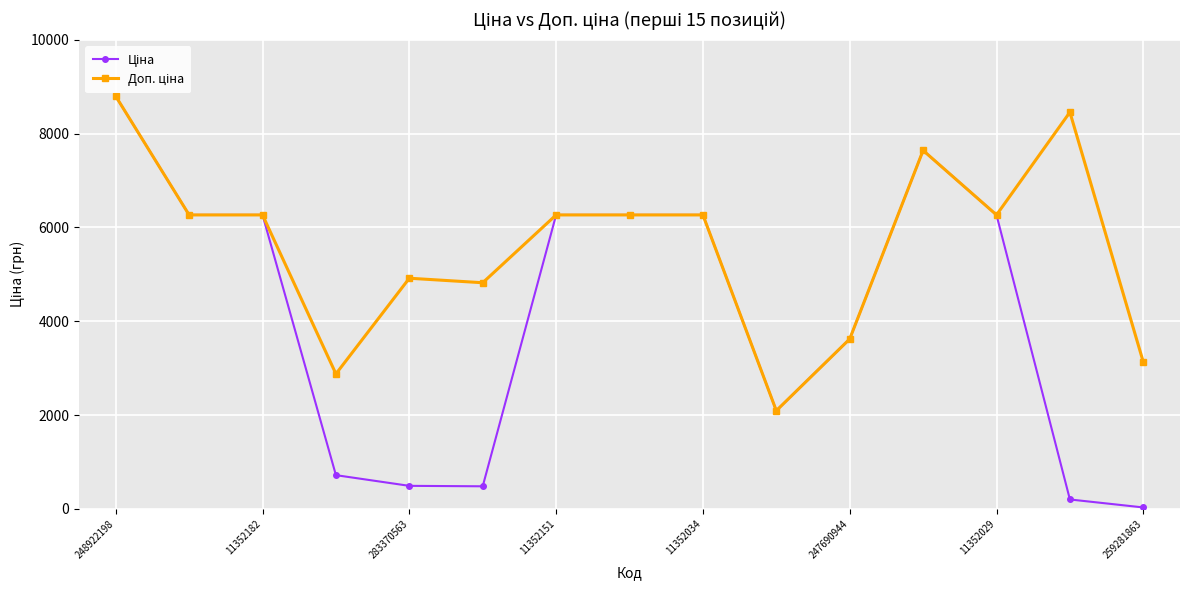

At how many categories does at least one series exceed 5383?

9